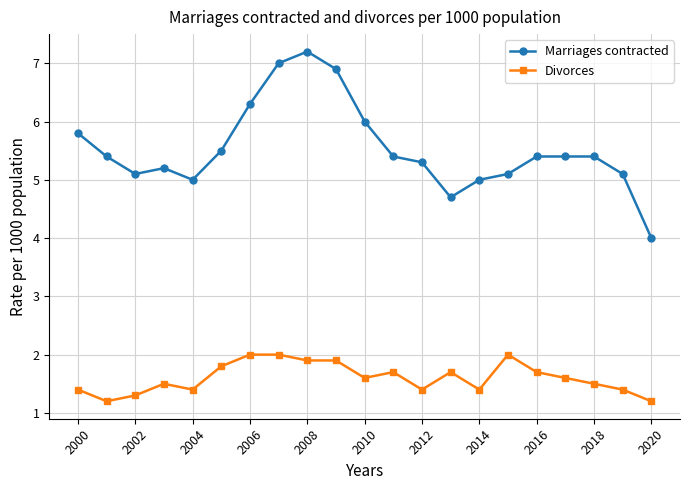

True or false: Divorces and Marriages contracted cross at least once.

False